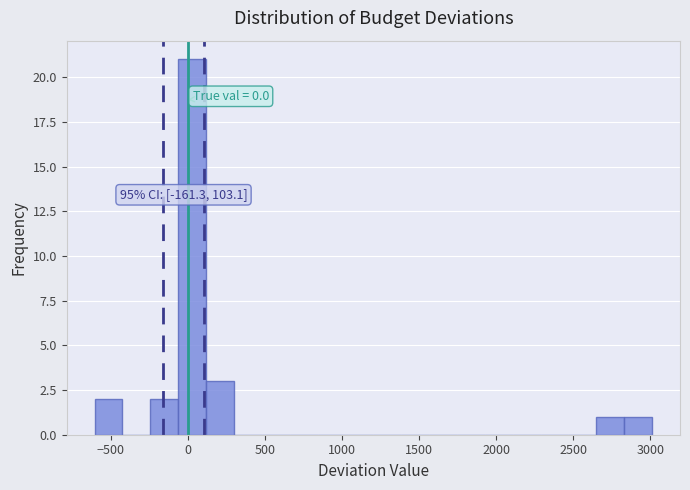

Read against the x-axis, roughly where is the centre of the tallest bar?

50